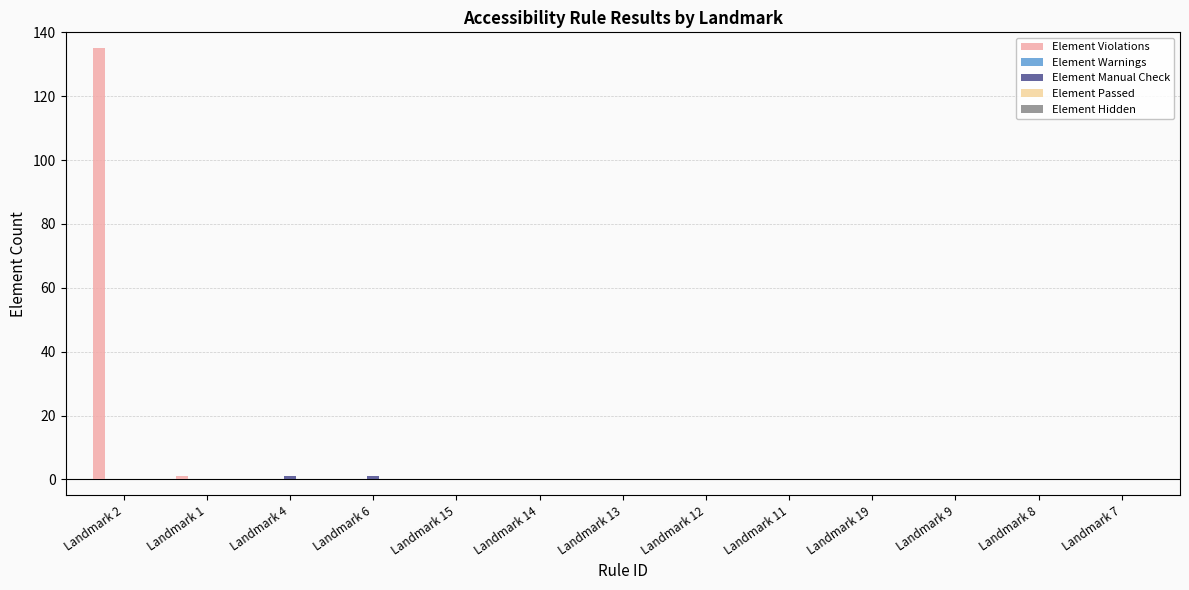

What is the sum of all Element Violations values?

136